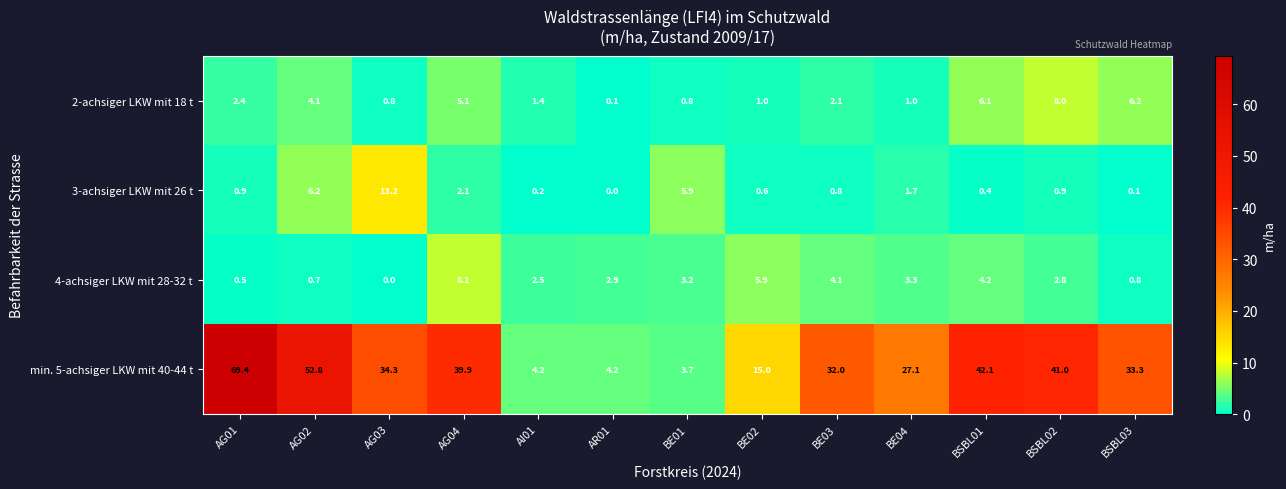

At how many categories does at least one series exceed 9?

10